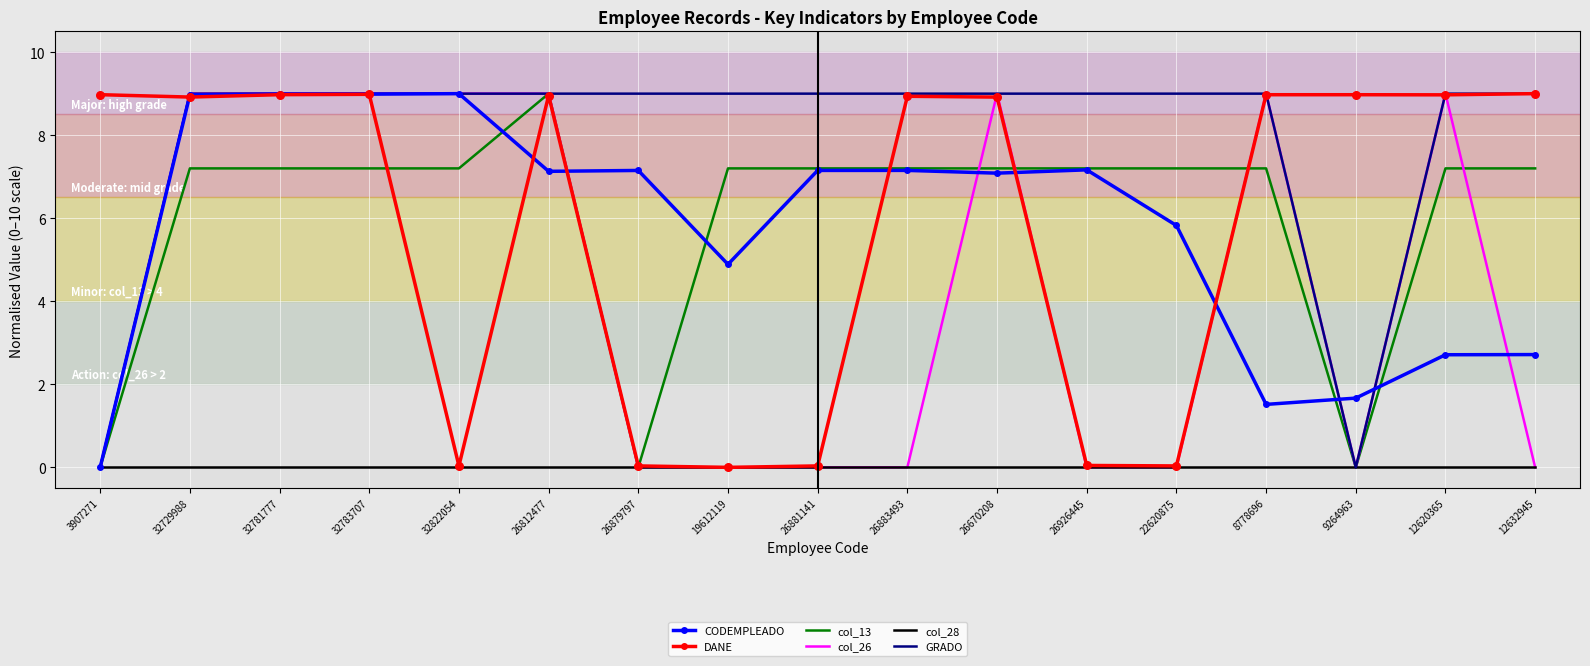

Is the value of DANE at 3907271 greater than the value of CODEMPLEADO at 26879797?

Yes